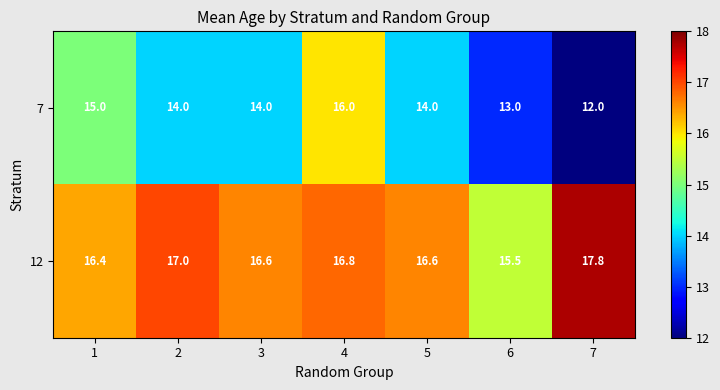

Which series has the largest range (max minus min)?

7